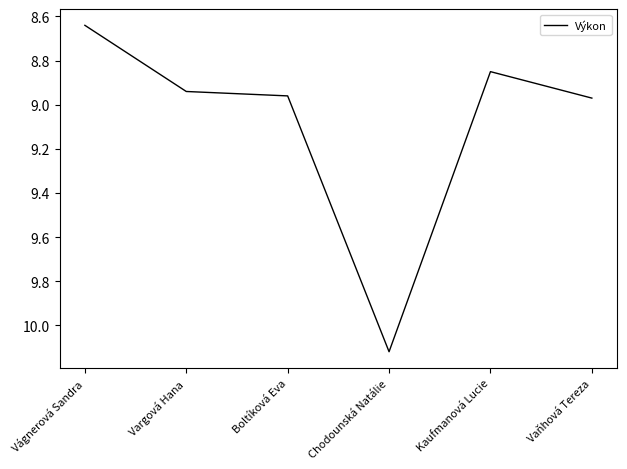

What position from the right is Vágnerová Sandra?

6